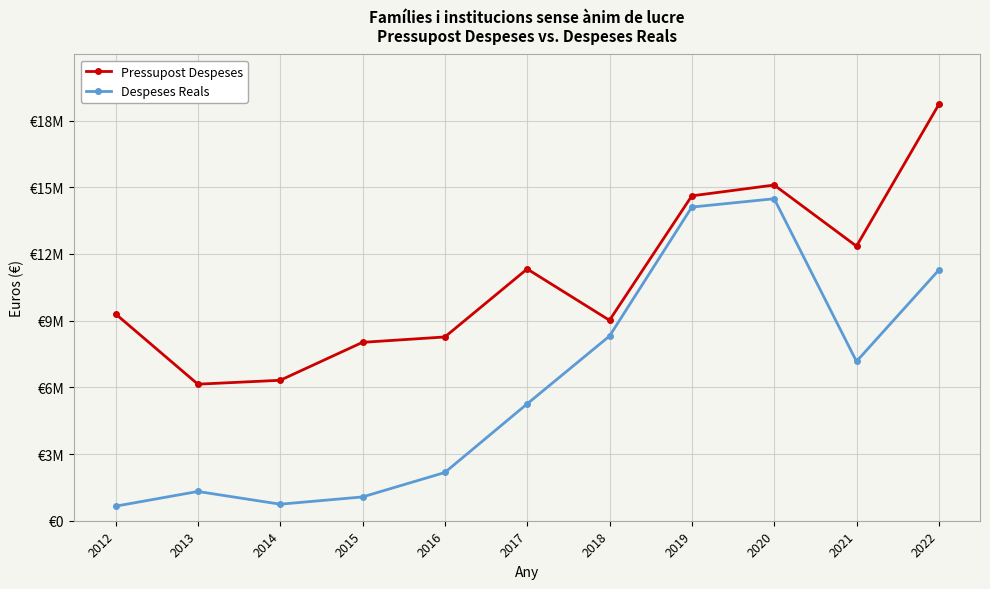

What is the difference between the maximum and minimum values in the Despeses Reals series?

13831625.7